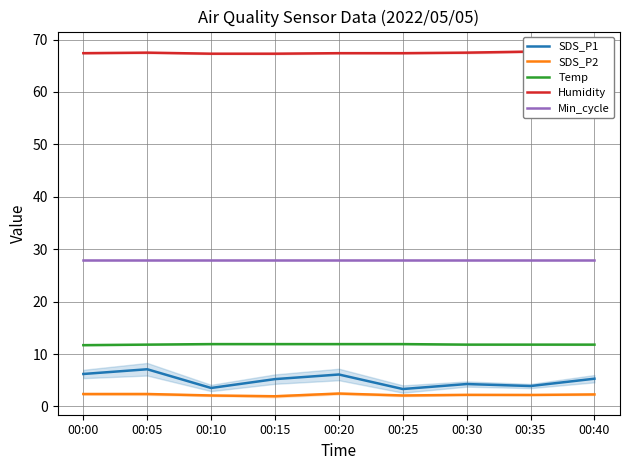

True or false: Humidity has a value of 67.4 at 00:25.

True